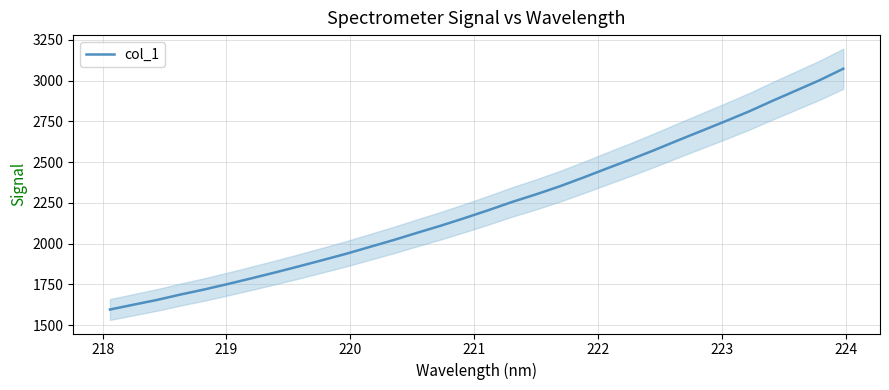

What is the smallest value displayed?

1596.0